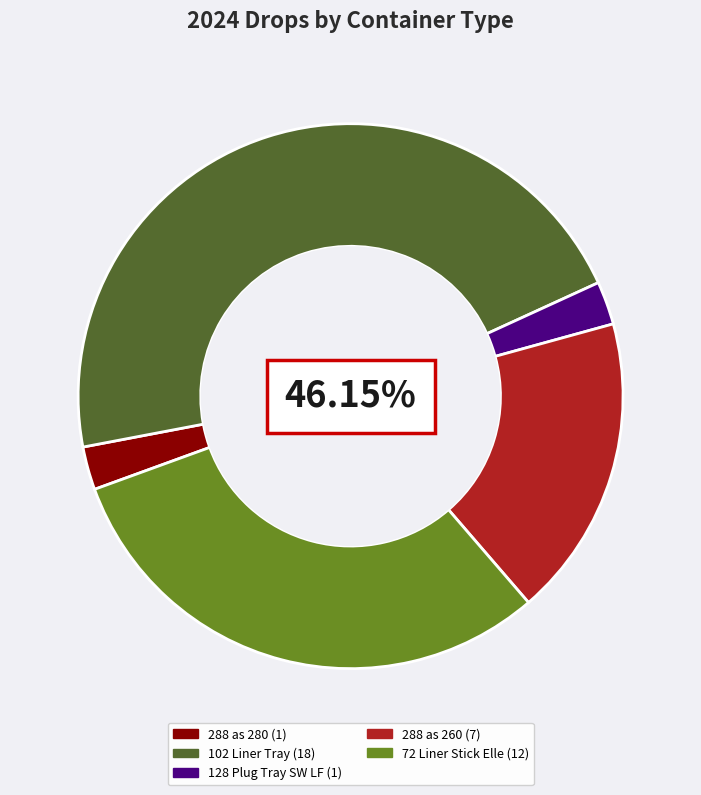

How many slices are in this pie chart?

5